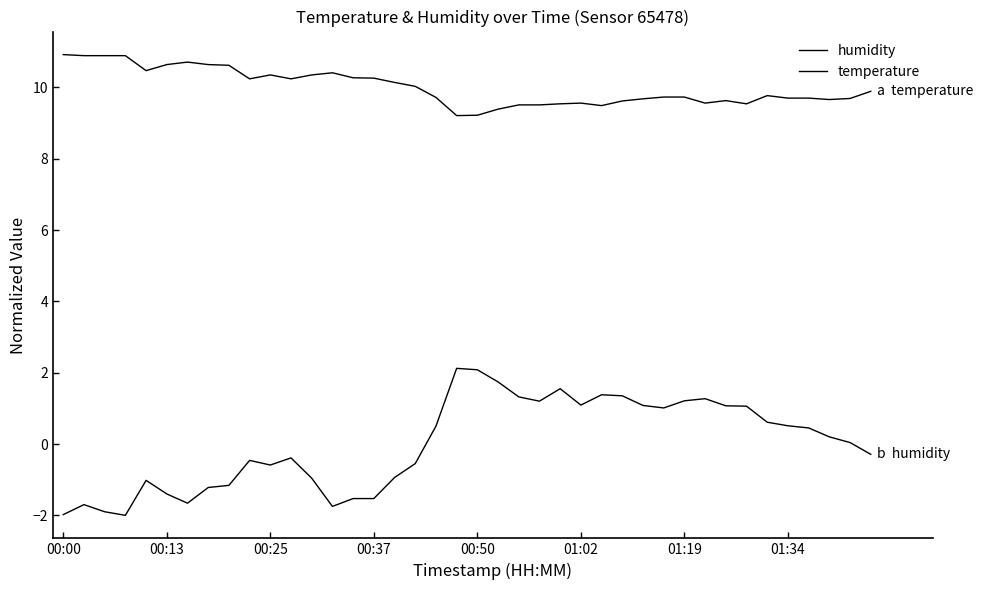

How many lines are shown in the chart?

2